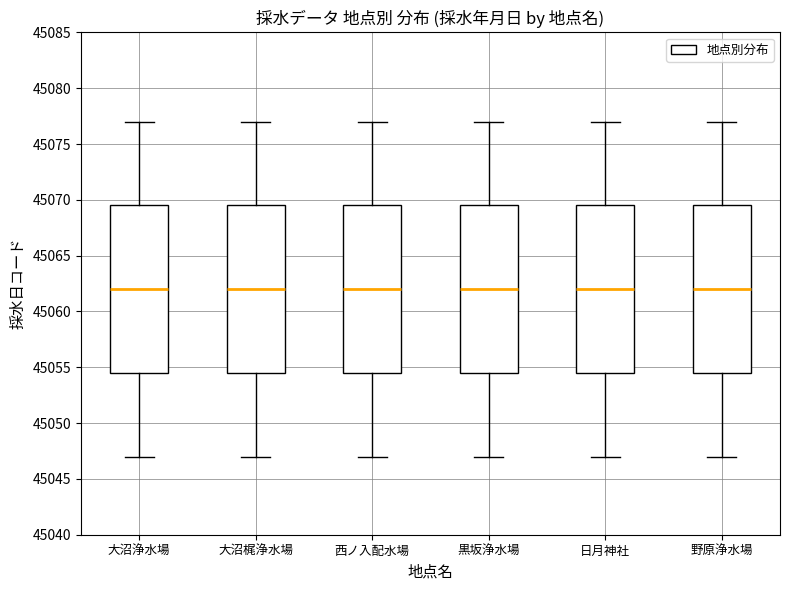

Where does the upper whisker of the box for 西ノ入配水場 end on the y-axis? The values are not printed on the chart, so give them approximately, as read against the axis.

45077.0